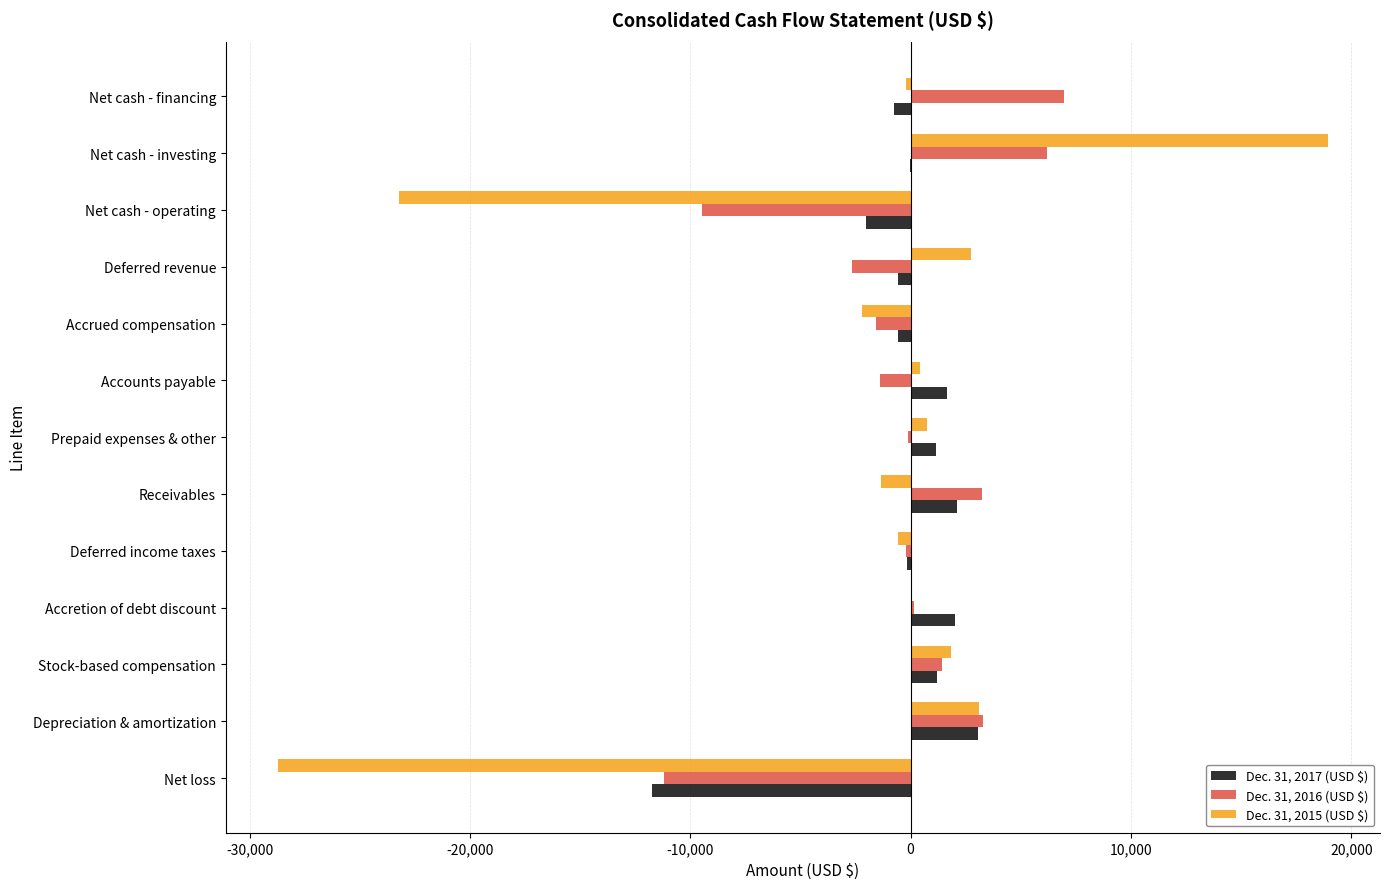

At which category is the sum across all series the highest?

Net cash - investing